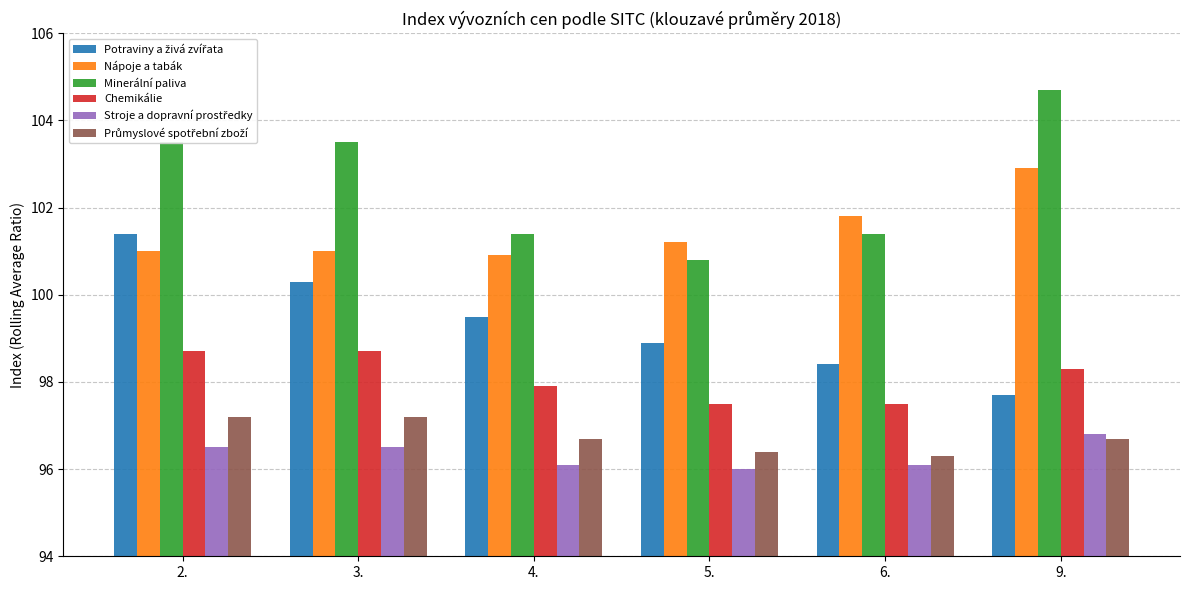

Are the bars horizontal?

No